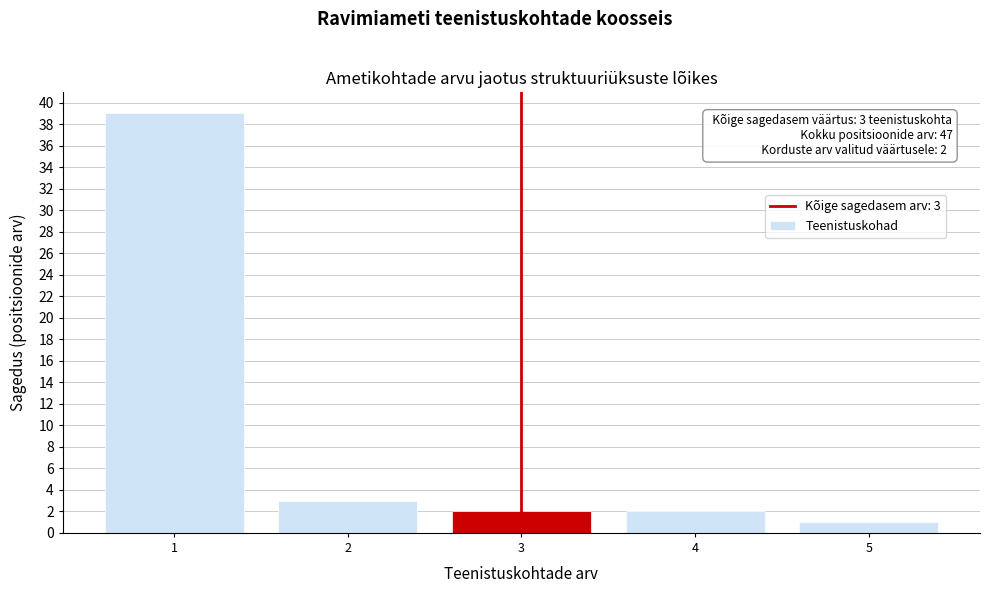

Over which range of the x-axis is the bar tallest?

0.5 to 1.5